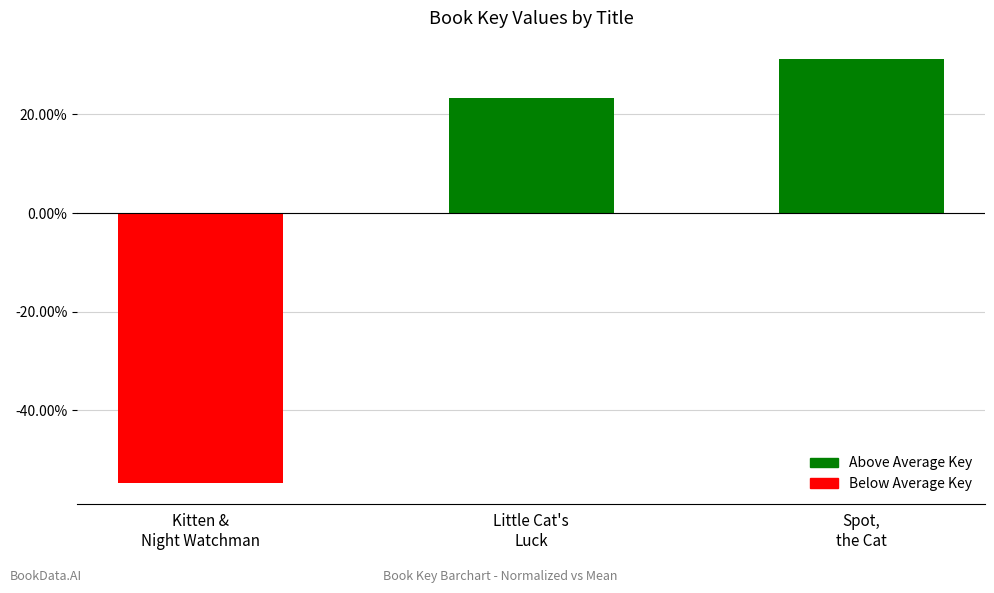

What is the approximate value at Kitten &
Night Watchman?

-54.6